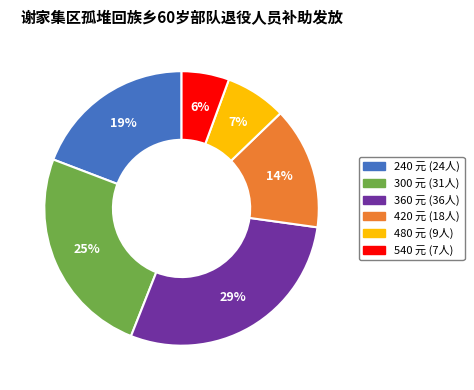

How many slices are in this pie chart?

6